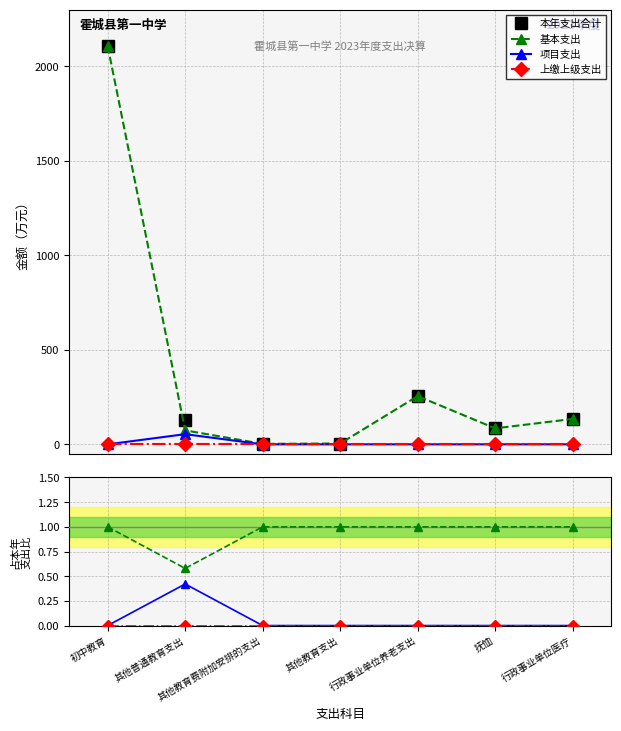

What position from the left is 其他教育支出?

4